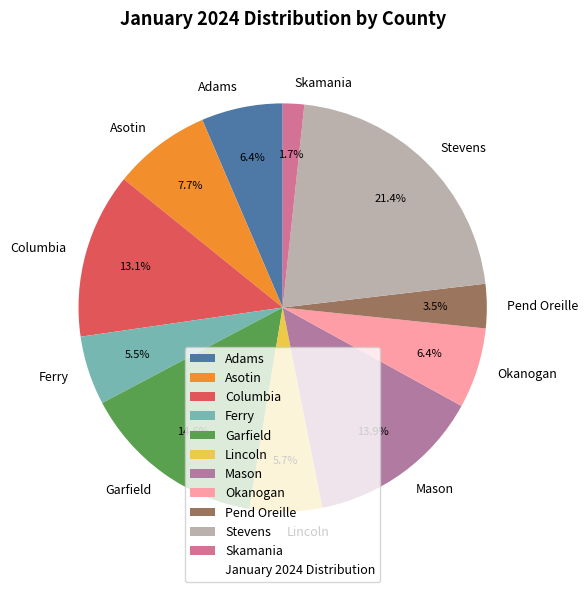

How much of the chart is everything except Skamania?

98.3%